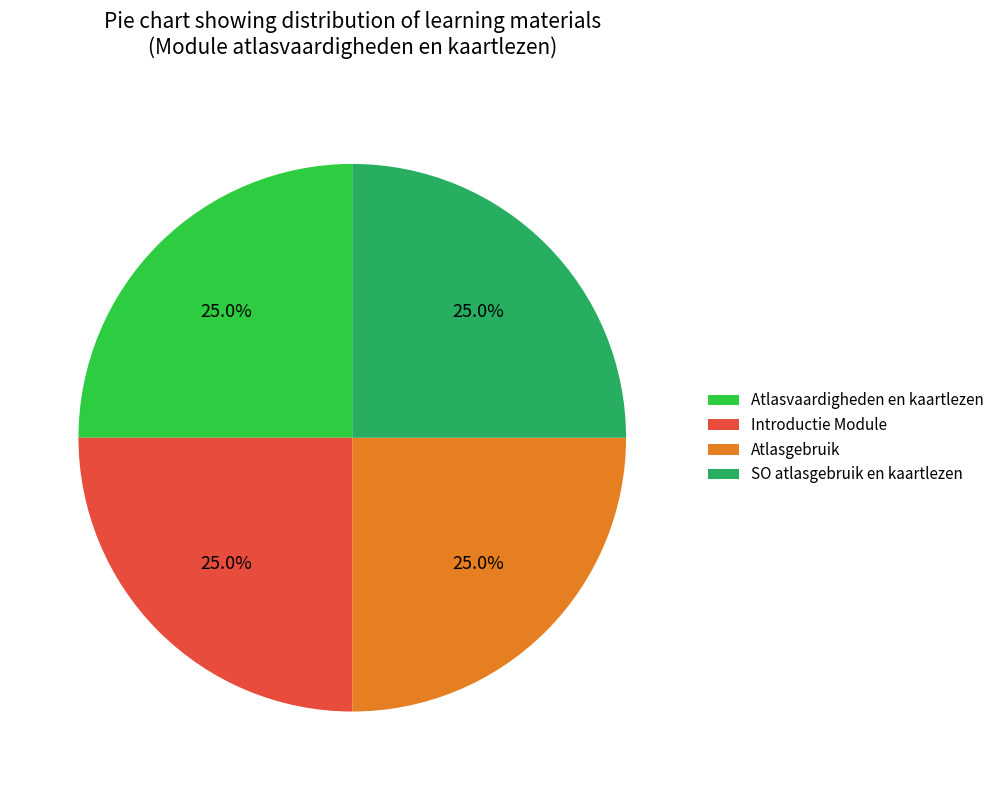

To the nearest percent, what percentage of the pie is Atlasgebruik?

25%